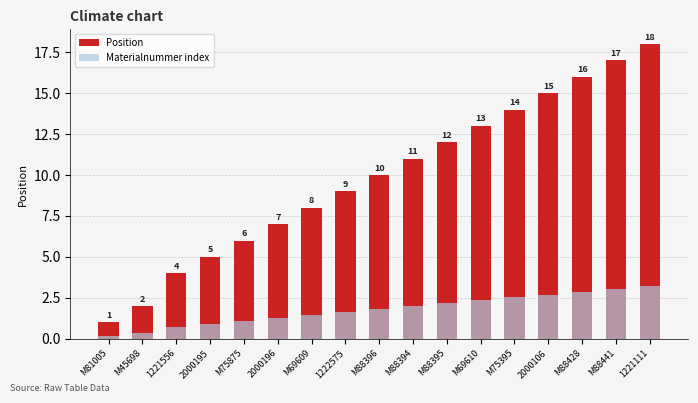

Rank the series by their average value, from lowest to highest.

Materialnummer index, Position